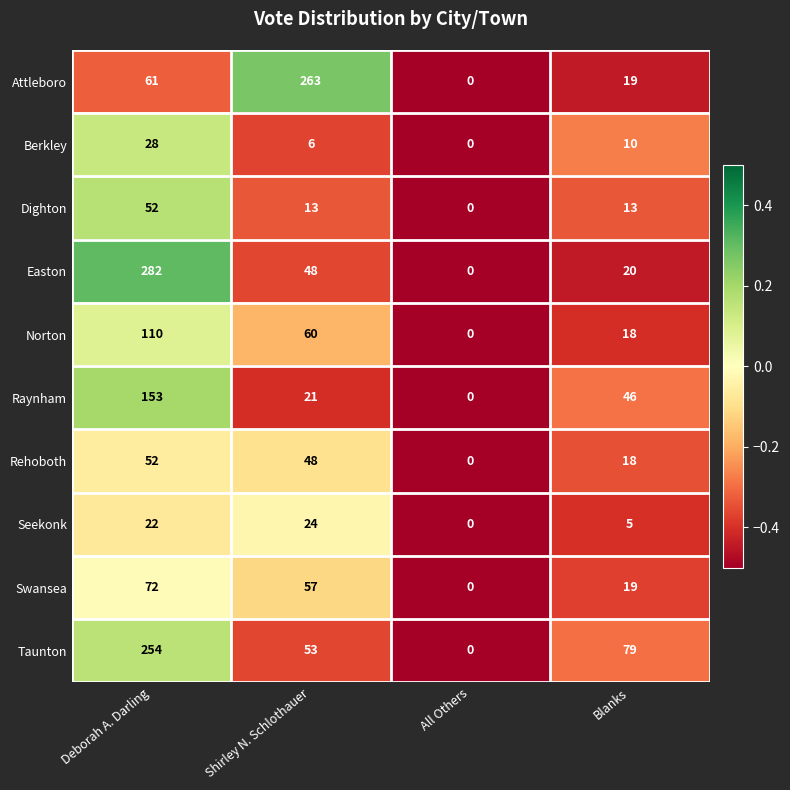

What is the total value across all series at All Others?

0